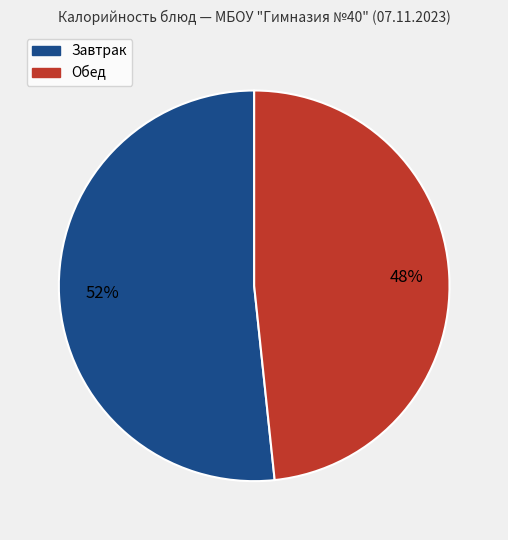

Is there any slice that represents more than half of the pie?

Yes